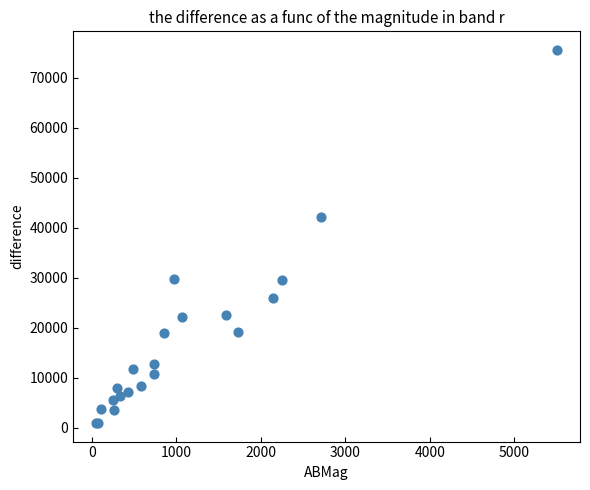

What Y value in the scatter plot is closest to 38230?

42184